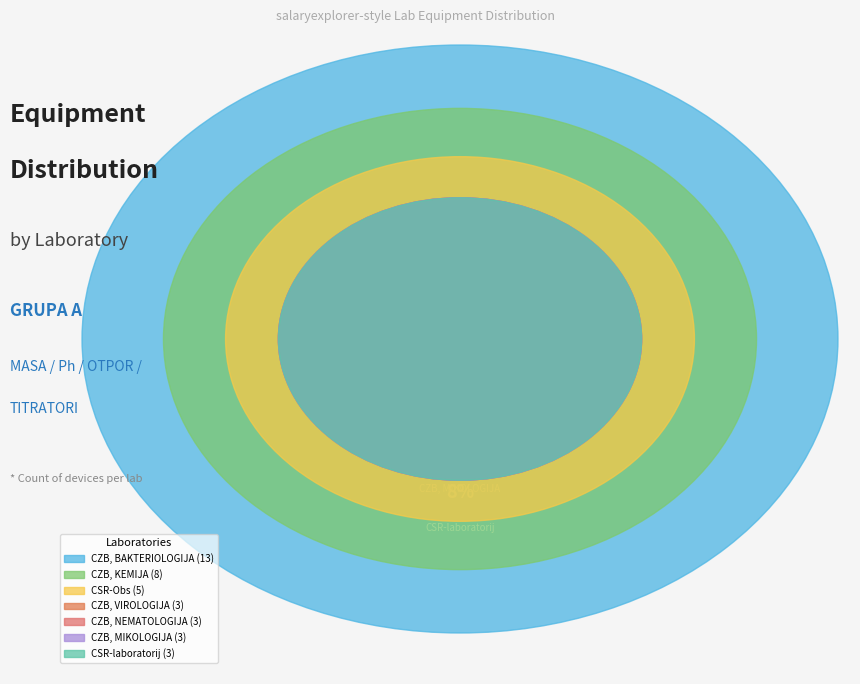

How many slices are in this pie chart?

7